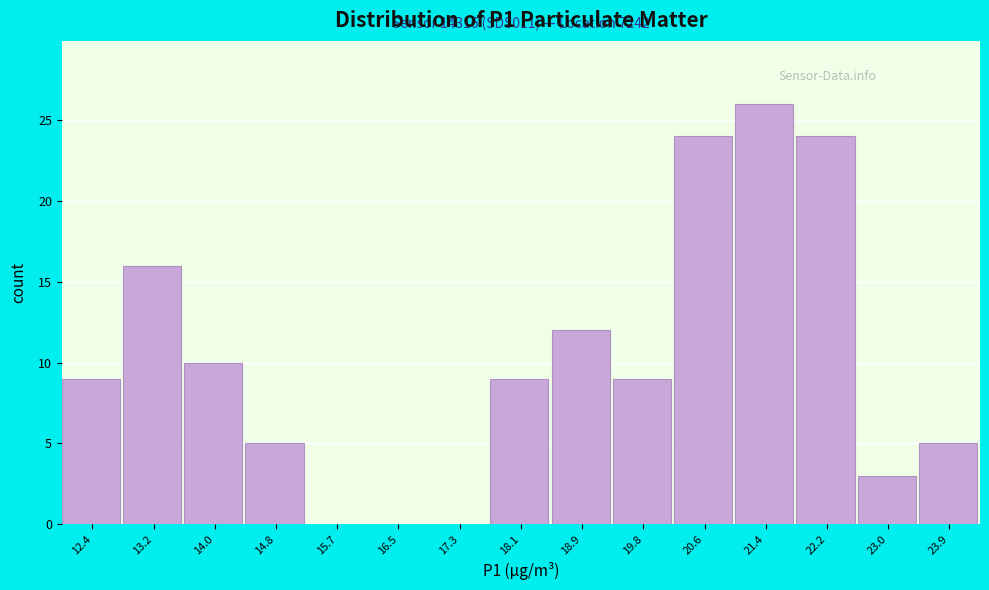

Over which range of the x-axis is the bar tallest?

20.99 to 21.81